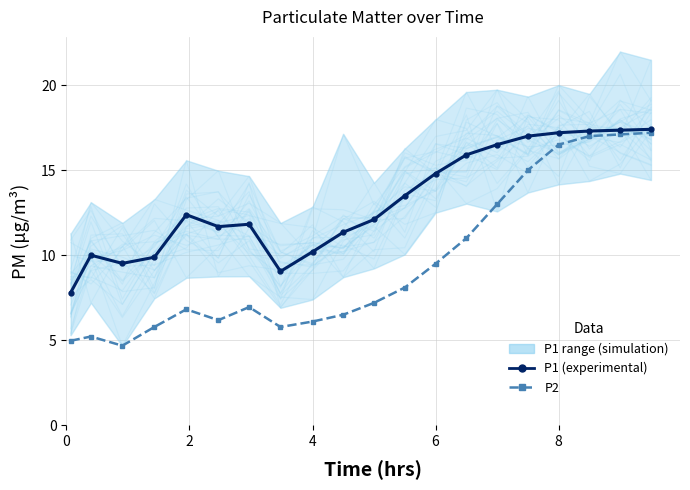

What is the value of the P2 point at the 14th from the left?

11.0